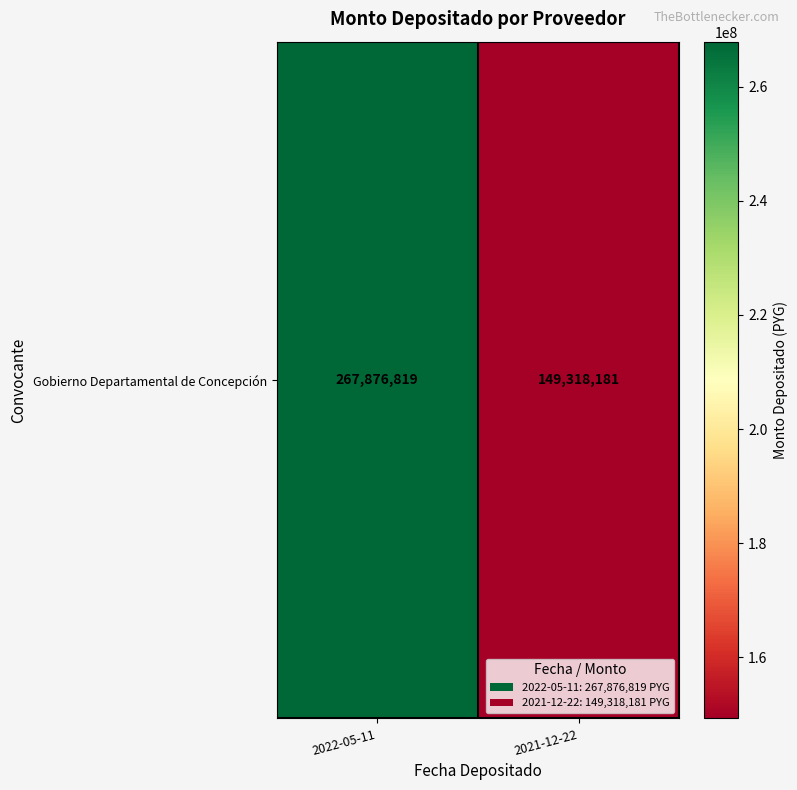

List the labels in order of value, largest first.

2022-05-11, 2021-12-22